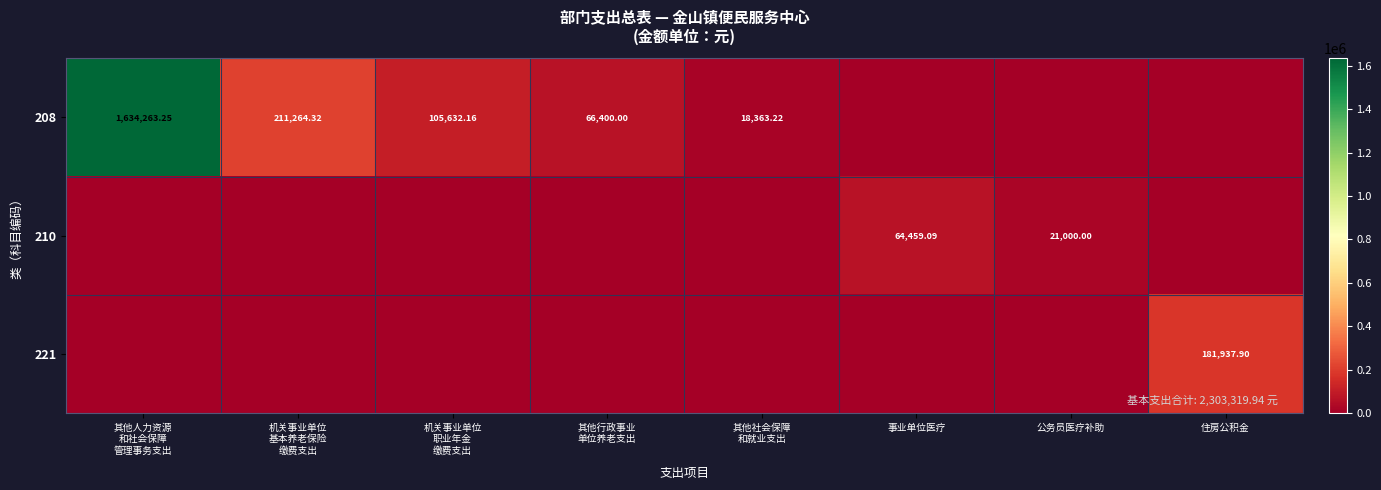

Where is 221 nearest to the value 90968?

其他人力资源 和社会保障 管理事务支出